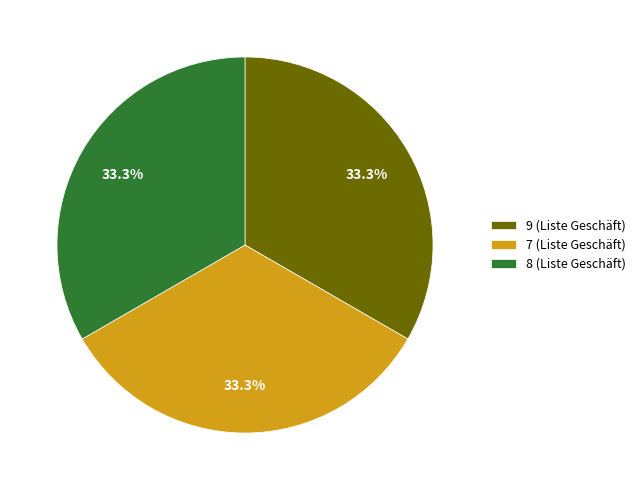

Is it true that 8 (Liste Geschäft) is 19% of the pie?

False